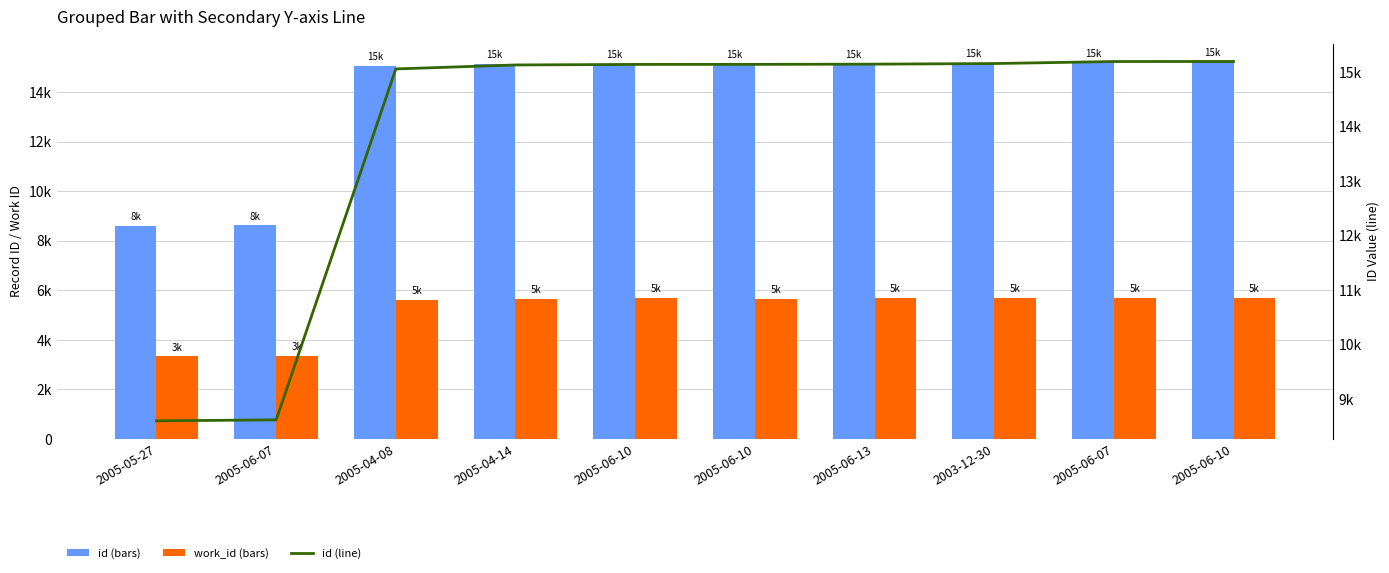

Rank the series at 2005-06-07 from lowest to highest value.

work_id, id, id (line)